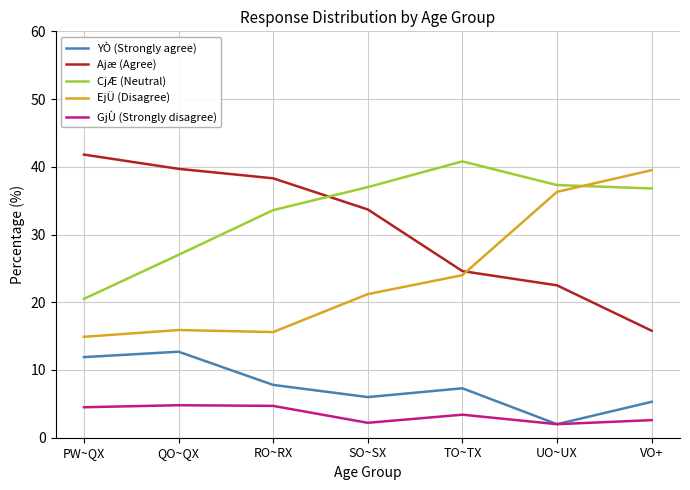

What position from the right is RO~RX?

5